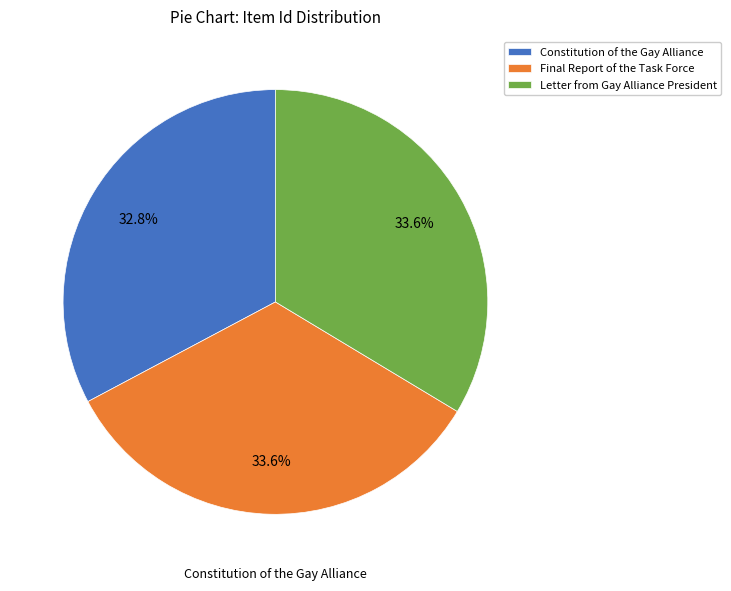

To the nearest percent, what portion does Constitution of the Gay Alliance represent?

33%